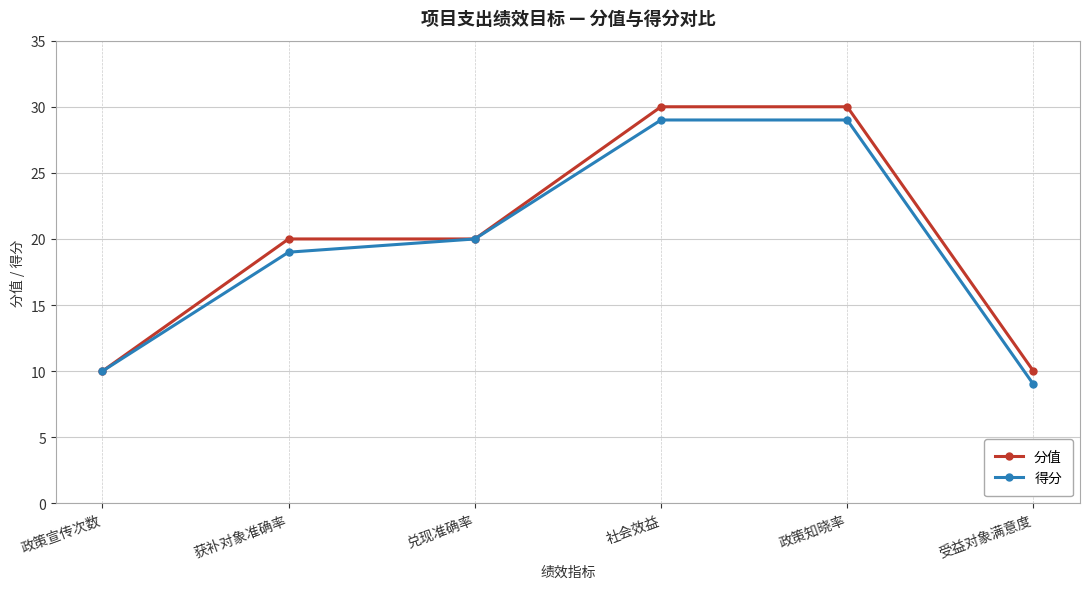

What is the sum of all 分值 values?

120